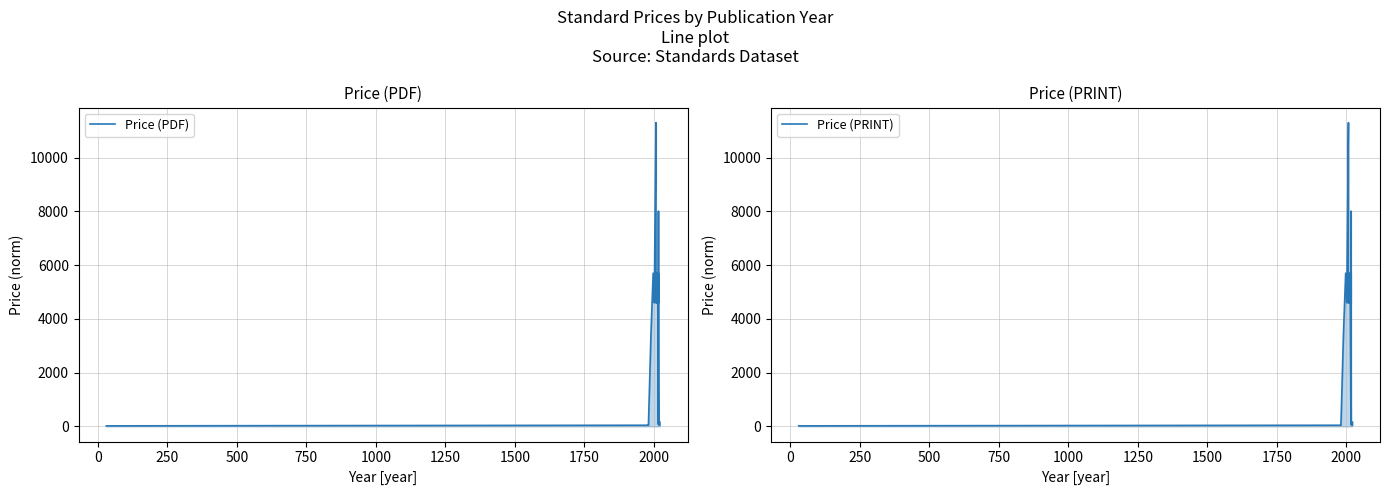

The value of Price (PRINT) at 14 is 59.3. True or false?

False